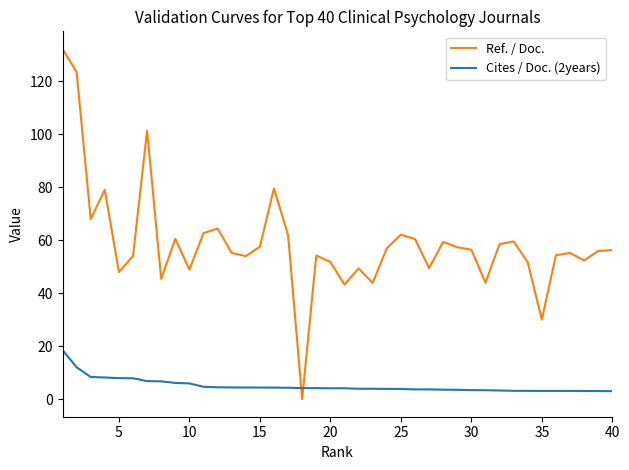

What is the difference between the maximum and minimum values in the Cites / Doc. (2years) series?

15.5